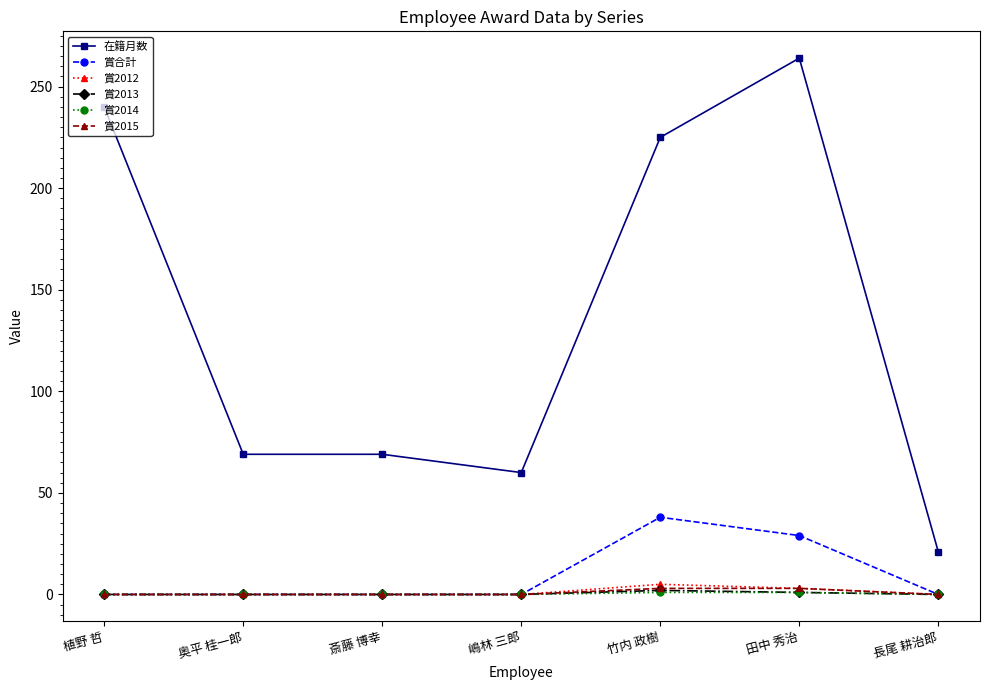

What is the difference between the 在籍月数 values at 長尾 耕治郎 and 斎藤 博幸?

48